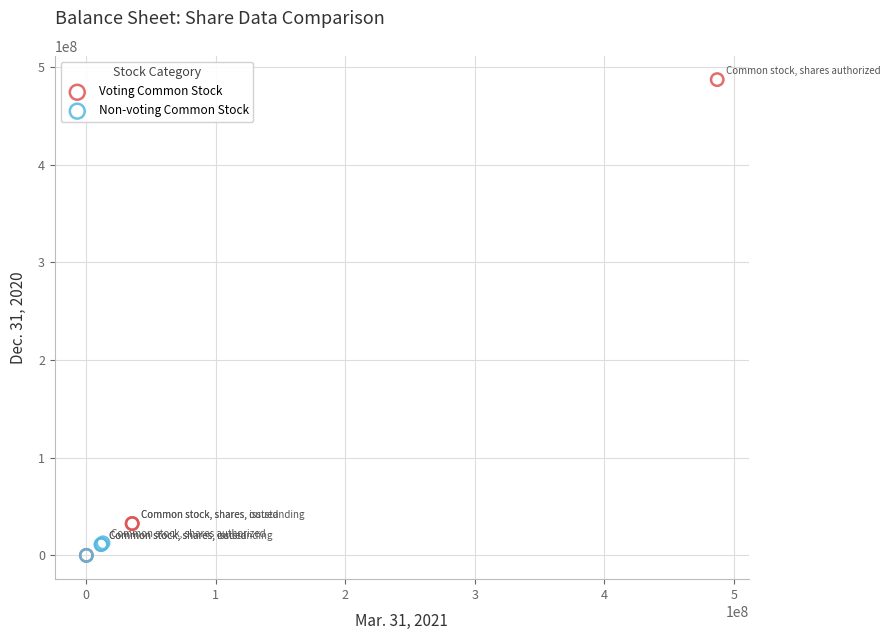

Which series has the largest Y range (max minus min)?

Voting Common Stock